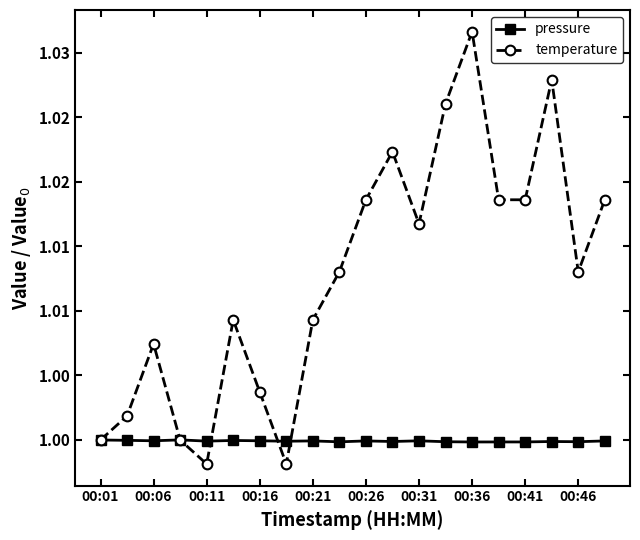

What is the sum of all pressure values?

20.0